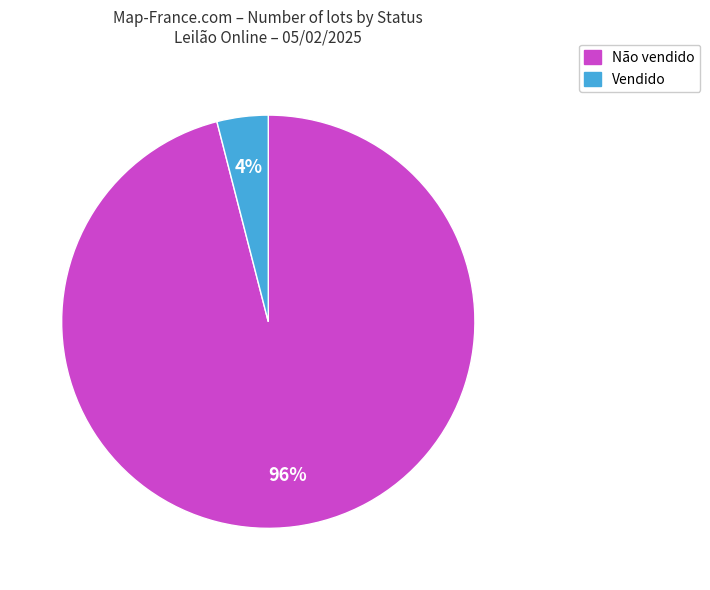

Rank the categories by value from lowest to highest.

Vendido, Não vendido